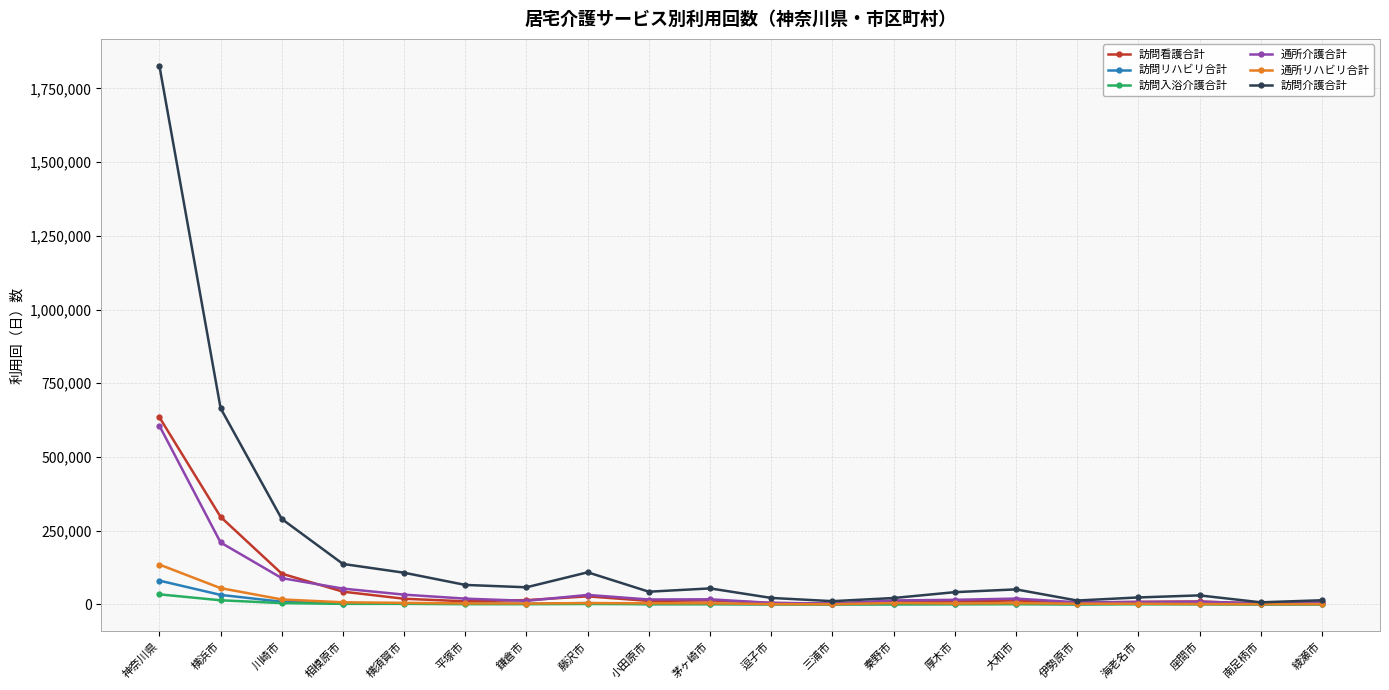

Is this an area chart (filled region under the line)?

No